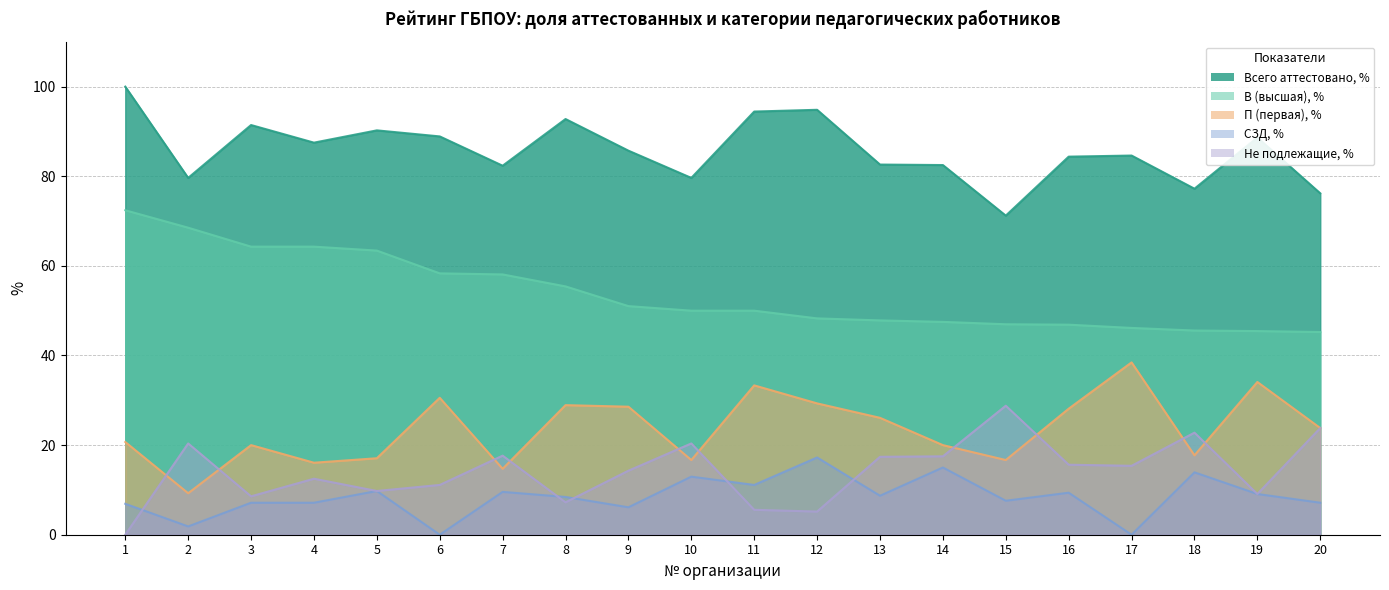

Reading right to left, extract all data points from this chart.

Всего аттестовано, %: 76.2	88.6	77.2	84.6	84.4	71.2	82.5	82.6	94.8	94.4	79.6	85.7	92.8	82.3	88.9	90.2	87.5	91.4	79.6	100.0
В (высшая), %: 45.2	45.5	45.6	46.1	46.9	47.0	47.5	47.8	48.3	50.0	50.0	51.0	55.4	58.1	58.3	63.4	64.3	64.3	68.5	72.4
П (первая), %: 23.8	34.1	17.7	38.5	28.1	16.7	20.0	26.1	29.3	33.3	16.7	28.6	28.9	14.7	30.6	17.1	16.1	20.0	9.3	20.7
СЗД, %: 7.1	9.1	13.9	0.0	9.4	7.6	15.0	8.7	17.2	11.1	13.0	6.1	8.4	9.6	0.0	9.8	7.1	7.1	1.9	6.9
Не подлежащие, %: 23.8	9.1	22.8	15.4	15.6	28.8	17.5	17.4	5.2	5.6	20.4	14.3	7.2	17.6	11.1	9.8	12.5	8.6	20.4	0.0